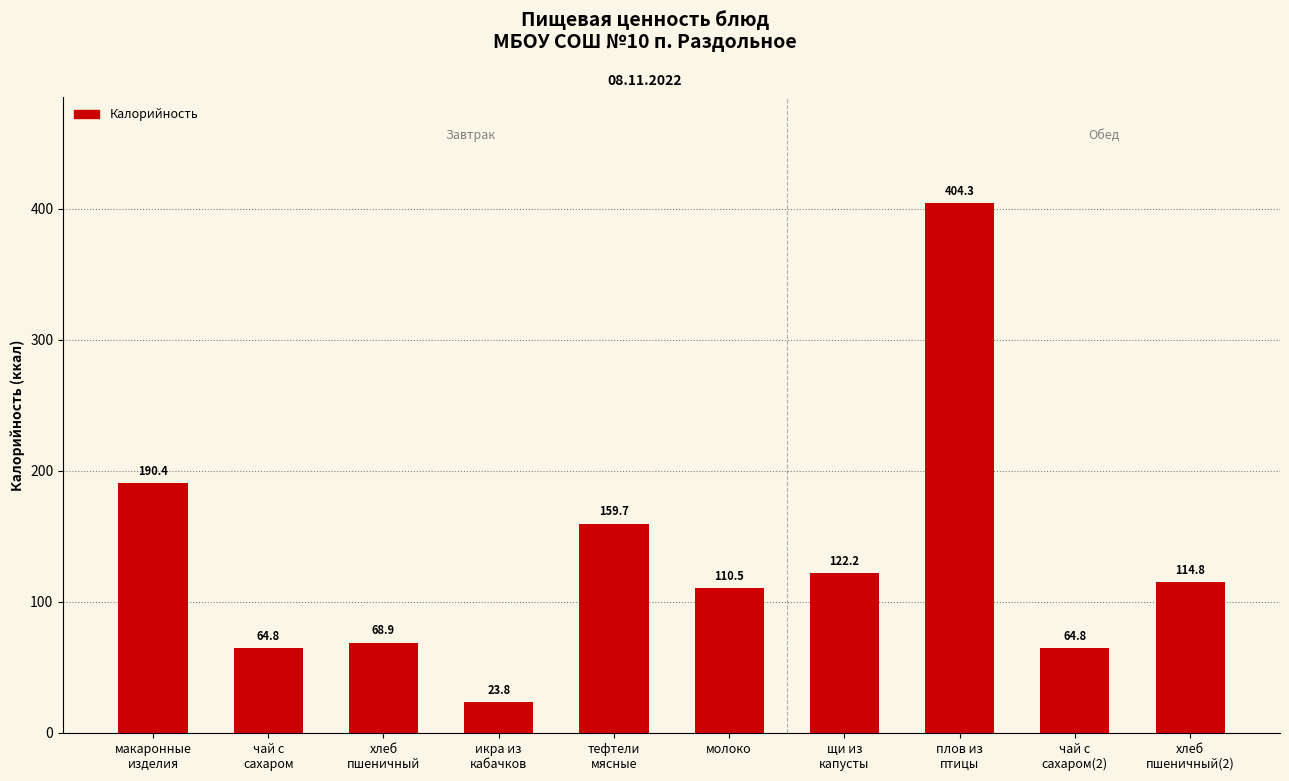

What is the sum of all values?

1324.2